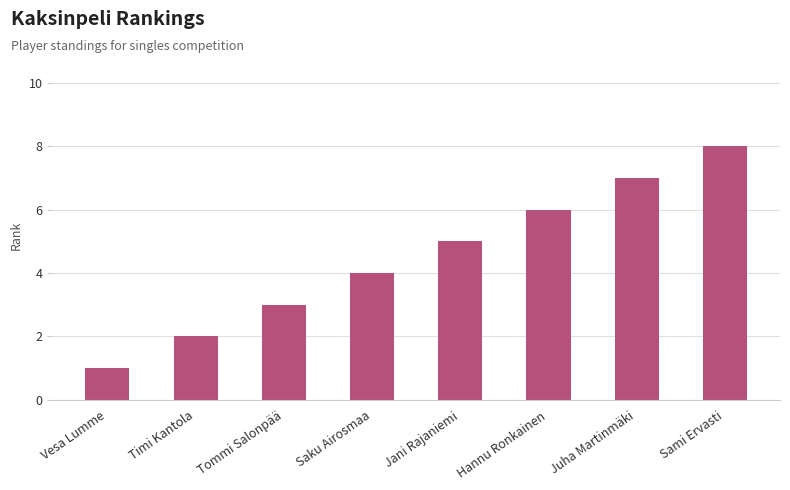

List the labels in order of value, largest first.

Sami Ervasti, Juha Martinmäki, Hannu Ronkainen, Jani Rajaniemi, Saku Airosmaa, Tommi Salonpää, Timi Kantola, Vesa Lumme